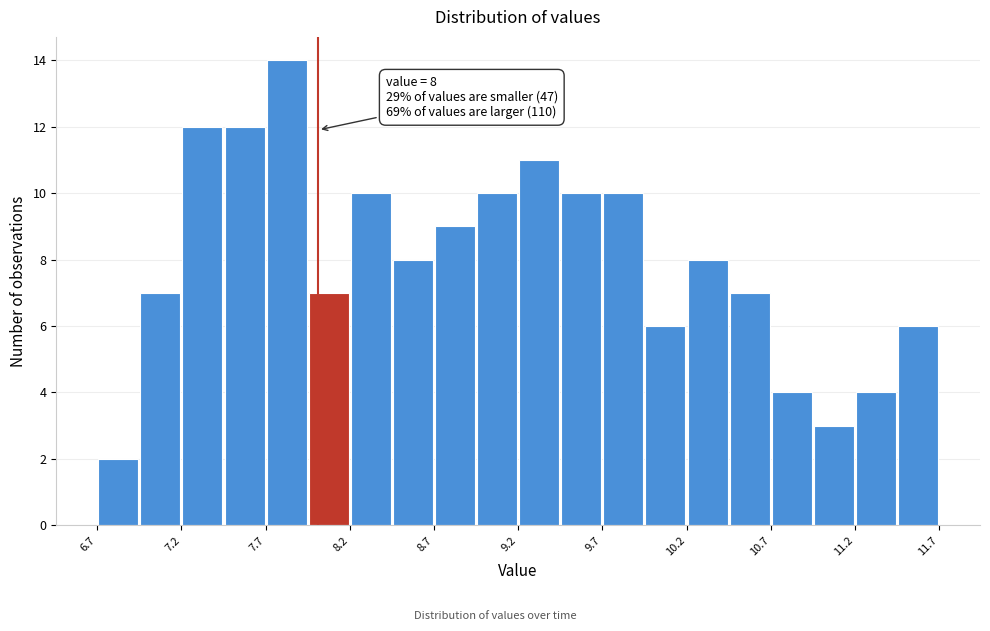

Which range on the x-axis has the tallest bar?

7.70 to 7.95